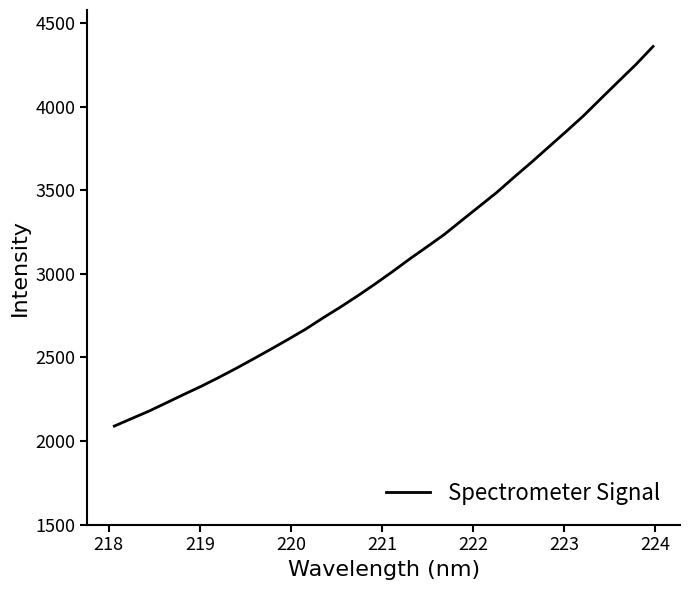

What is the smallest value displayed?

2089.6